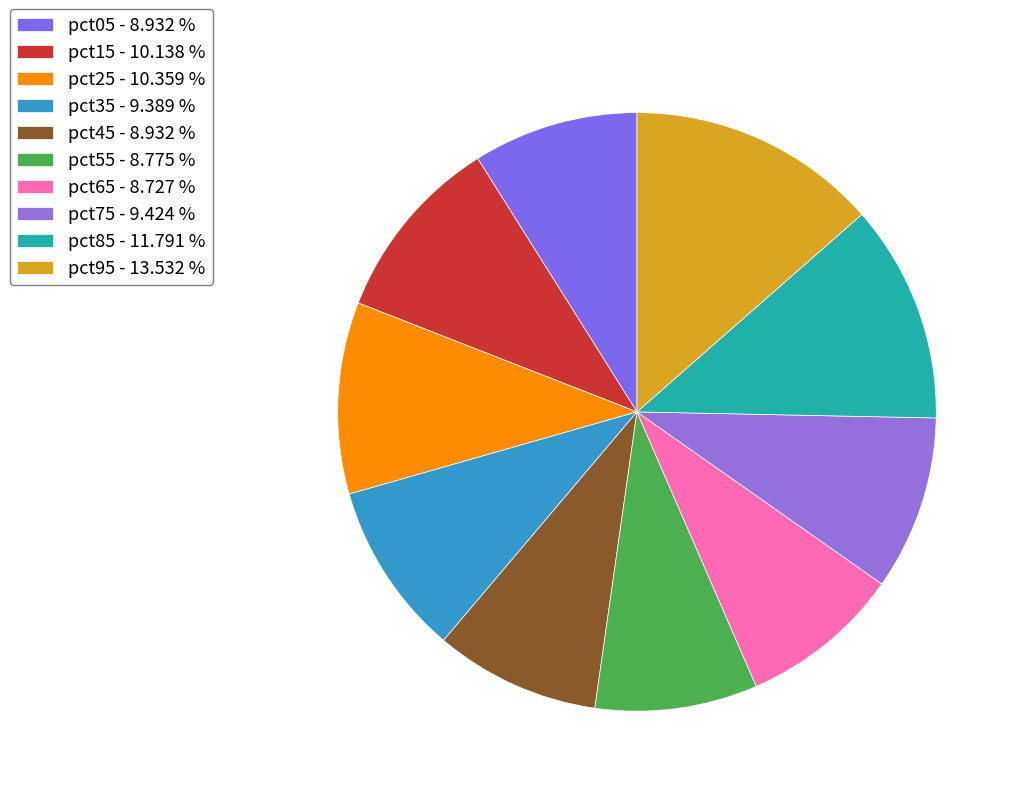

Rank the categories by value from lowest to highest.

pct65, pct55, pct05, pct45, pct35, pct75, pct15, pct25, pct85, pct95